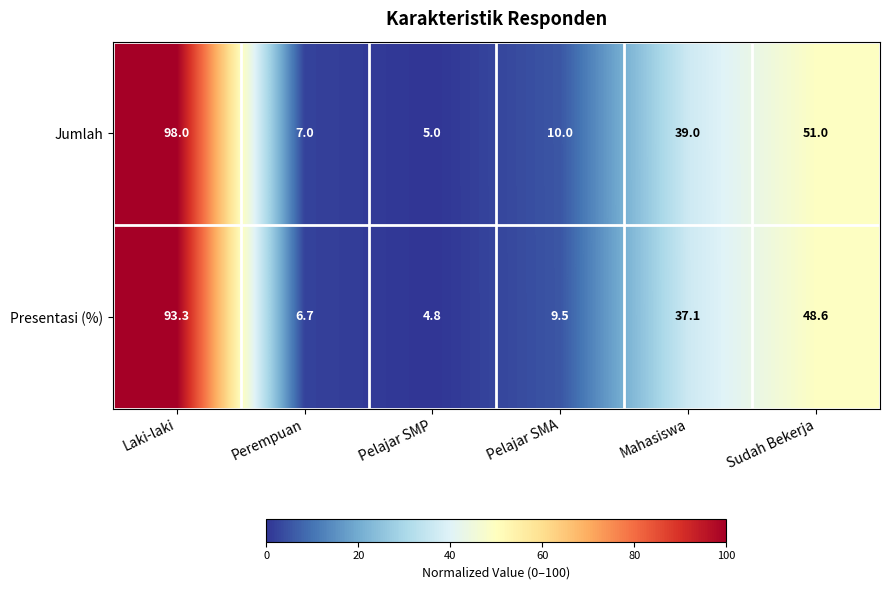

How many distinct data groups are displayed?

2